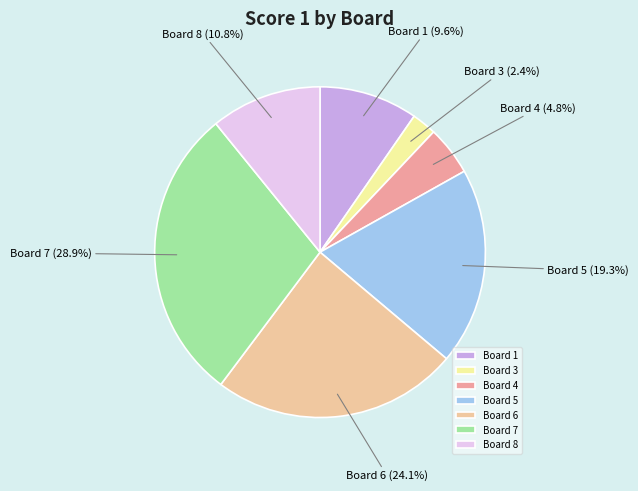

The Board 8 slice represents 2% of the pie. True or false?

False